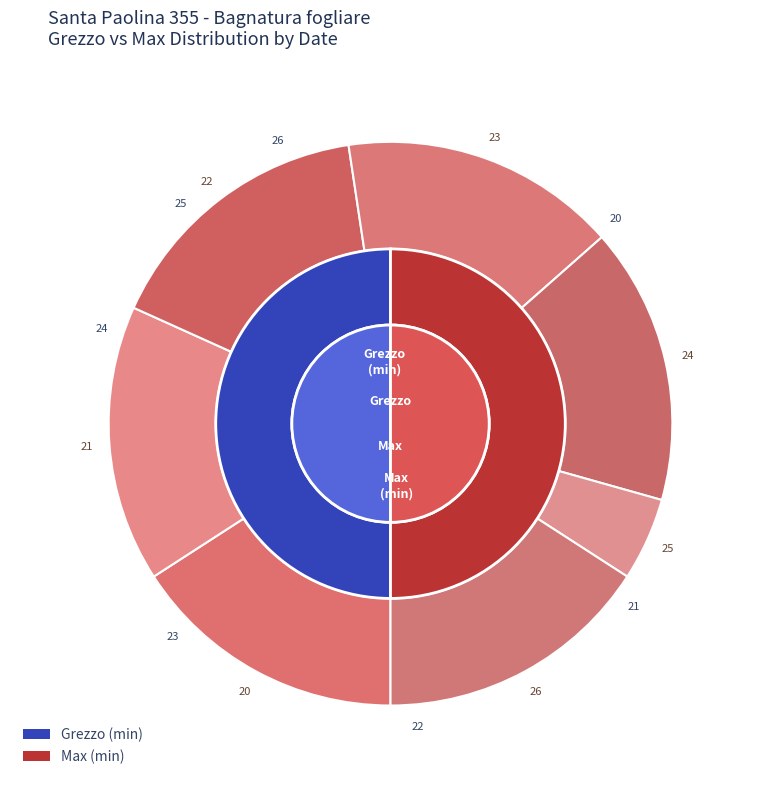

What is the change in value from 2023-03-20 to 2023-03-24?

-341.1